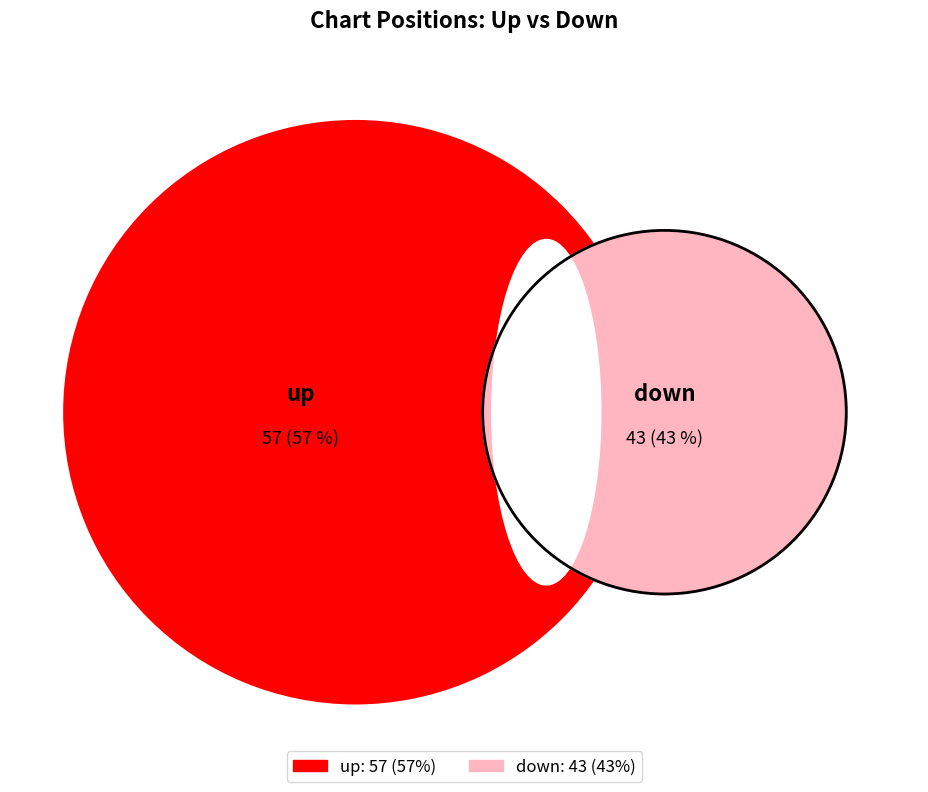

Is there any slice that represents more than half of the pie?

Yes